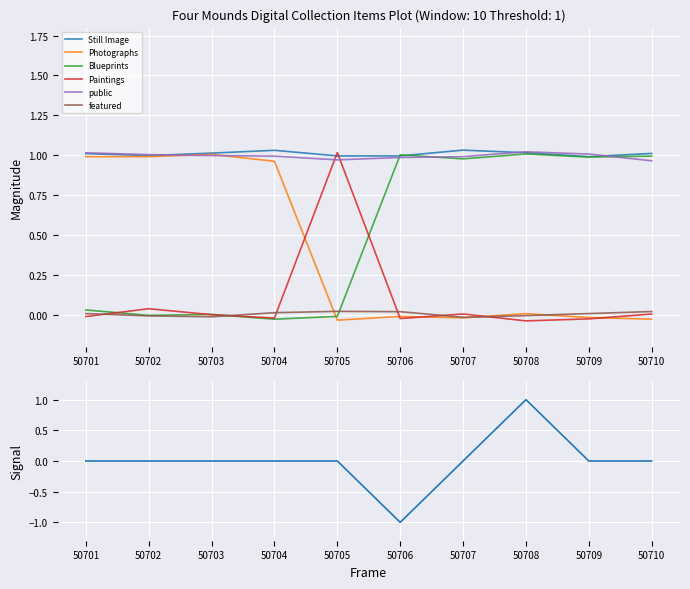

Between 50704 and 50703, which is larger?

50703